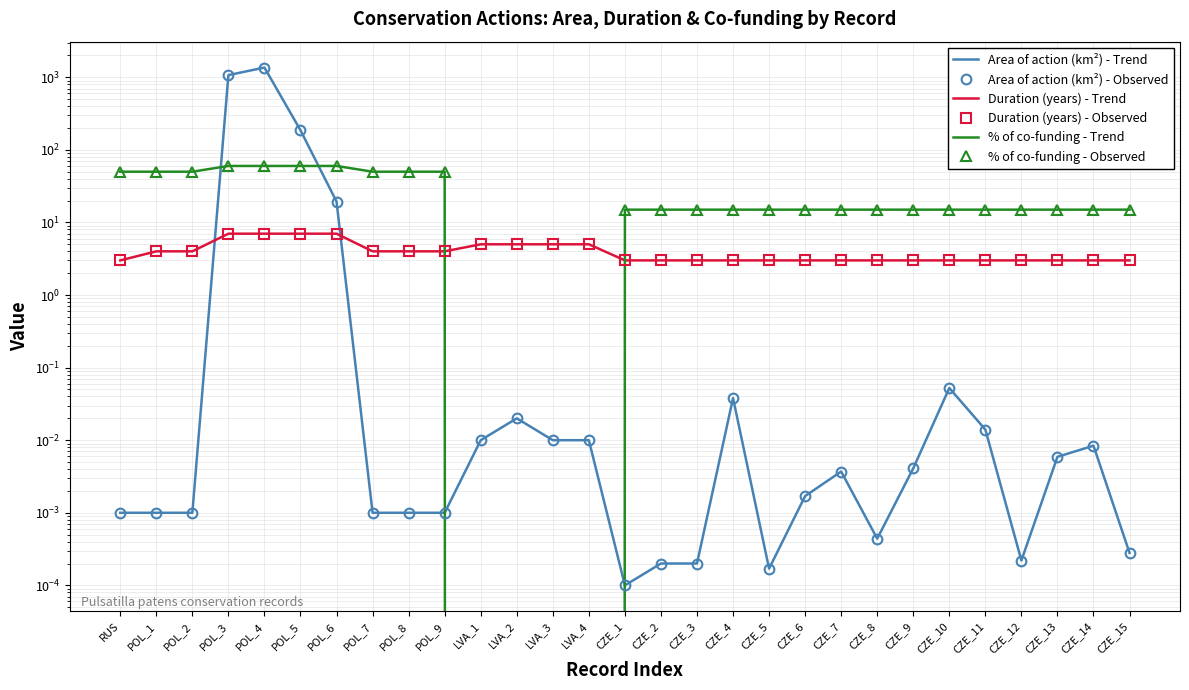

What value does the Duration (years) - Observed series have at POL_7?

4.0